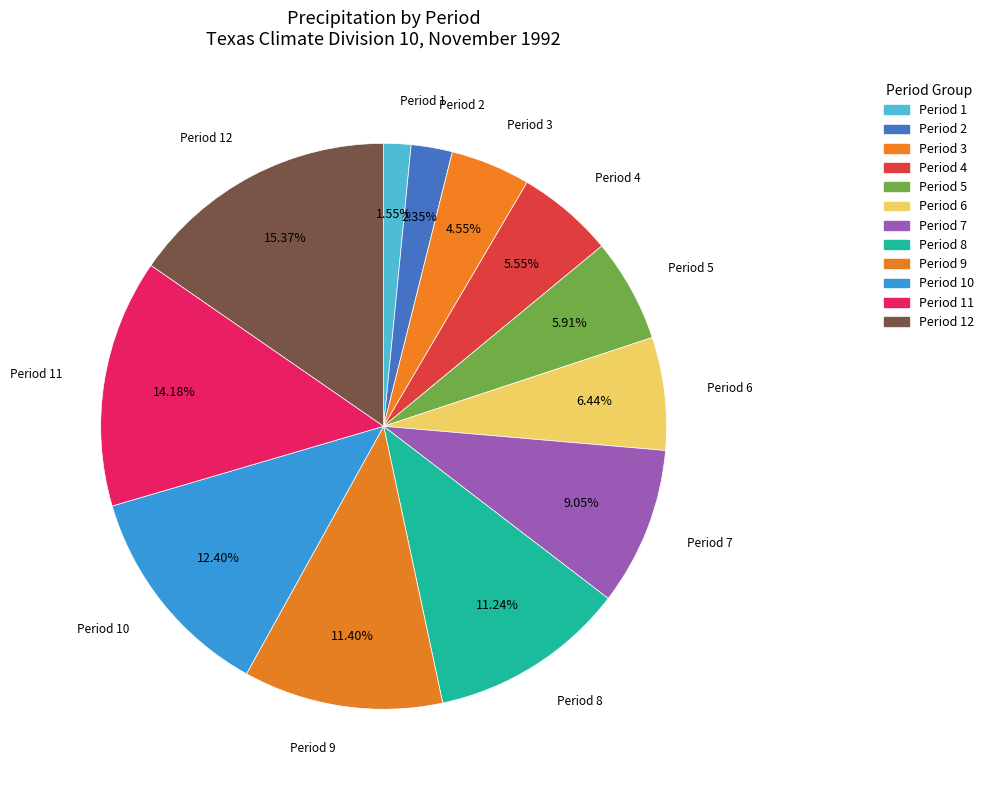

How many segments does this pie chart have?

12